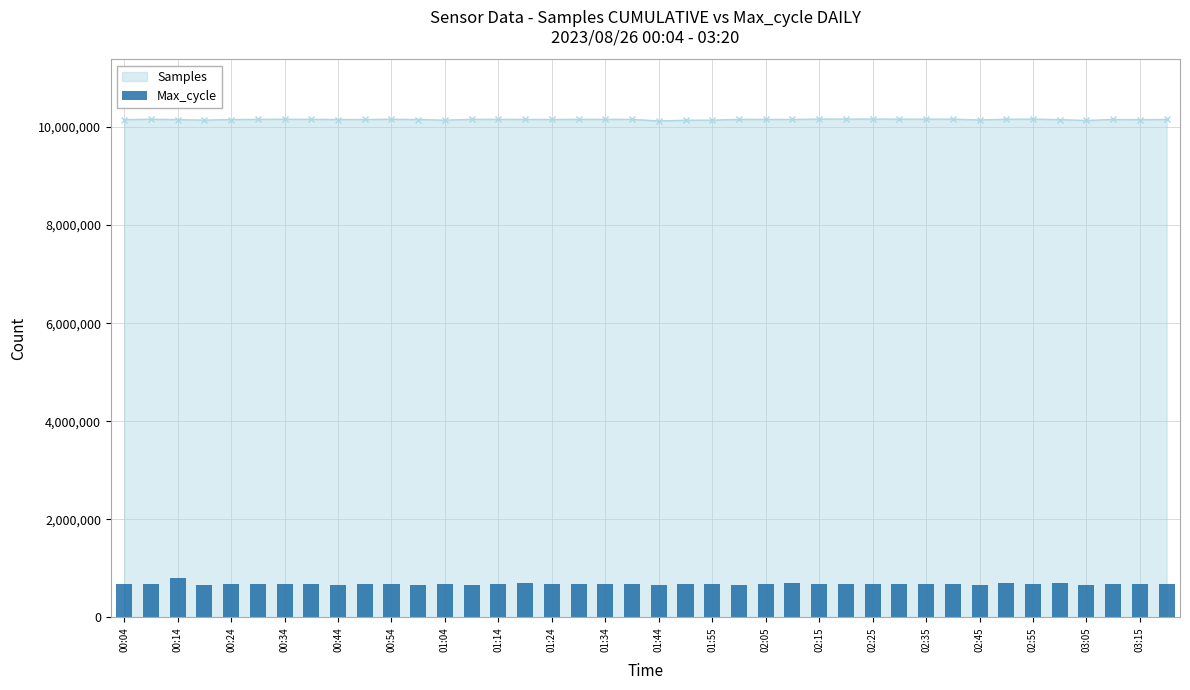

True or false: Samples has more than 0 interior local peaks.

True